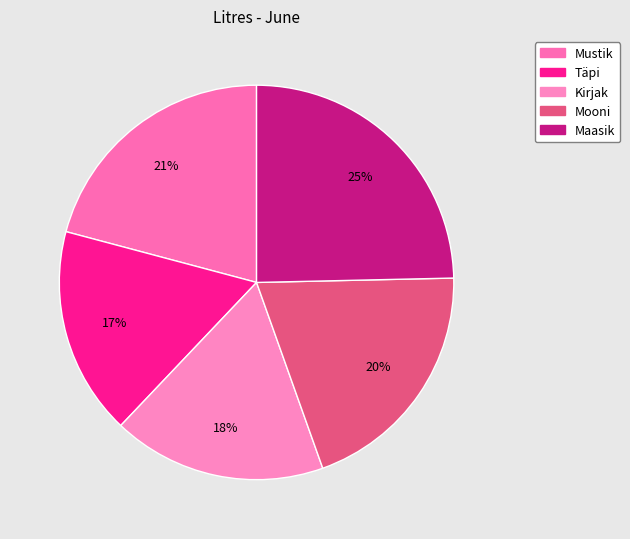

What percentage is the Mooni slice, to the nearest percent?

20%